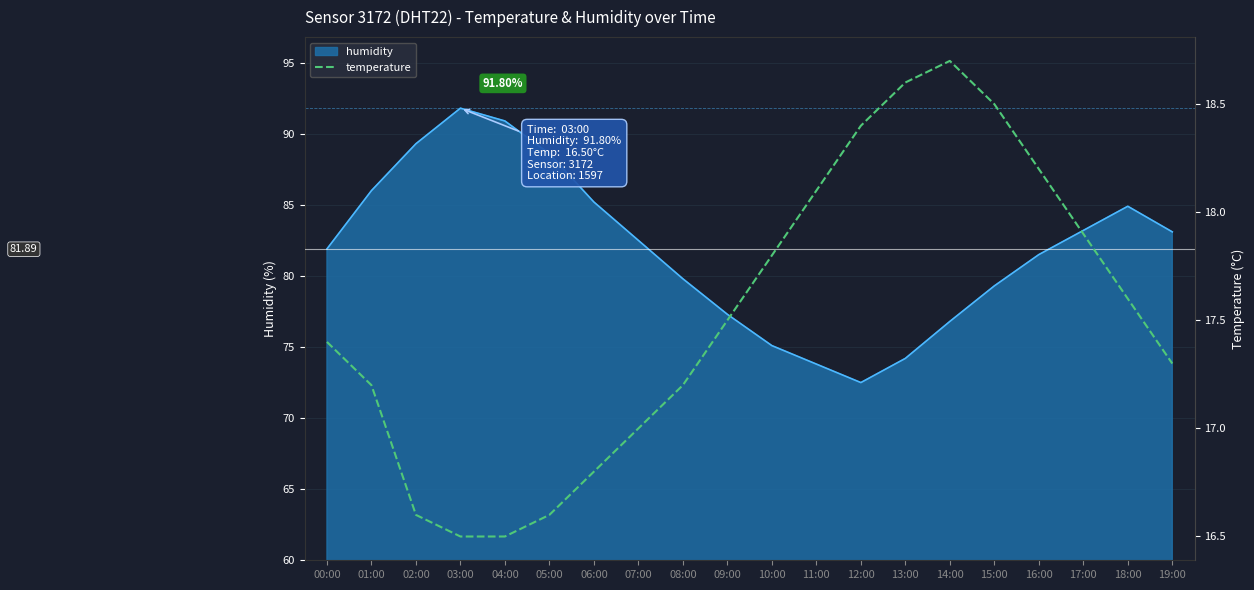

At which label is the value closest to 17?

07:00